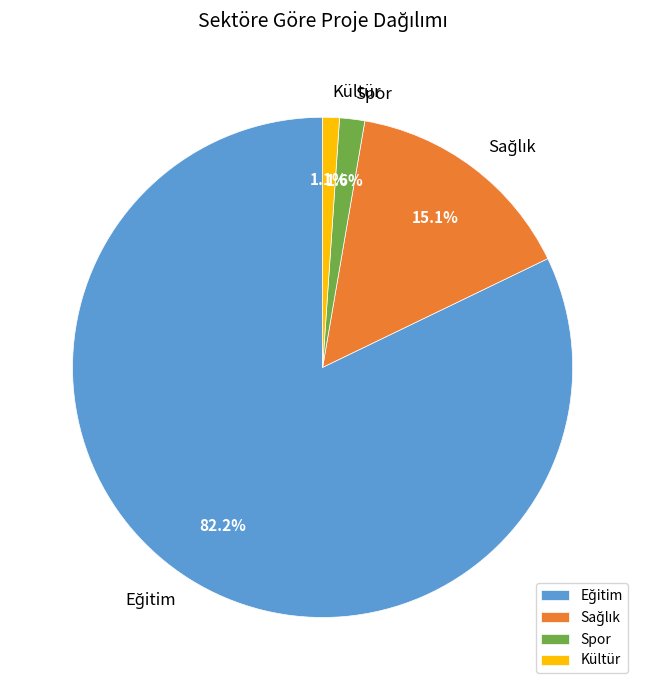

Count the number of slices in the pie.

4